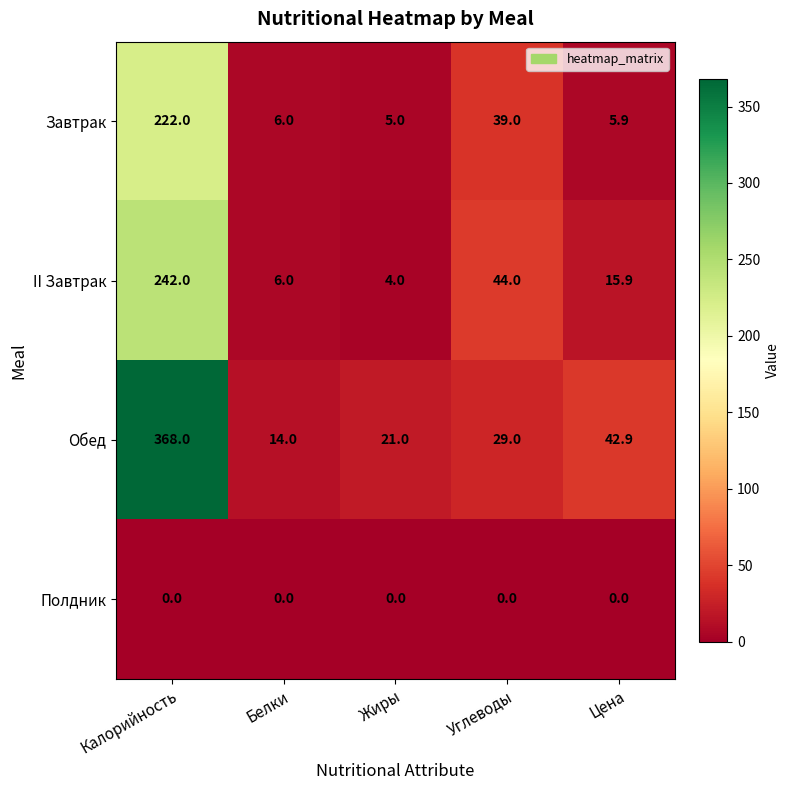

Count the number of categories in the chart.

5